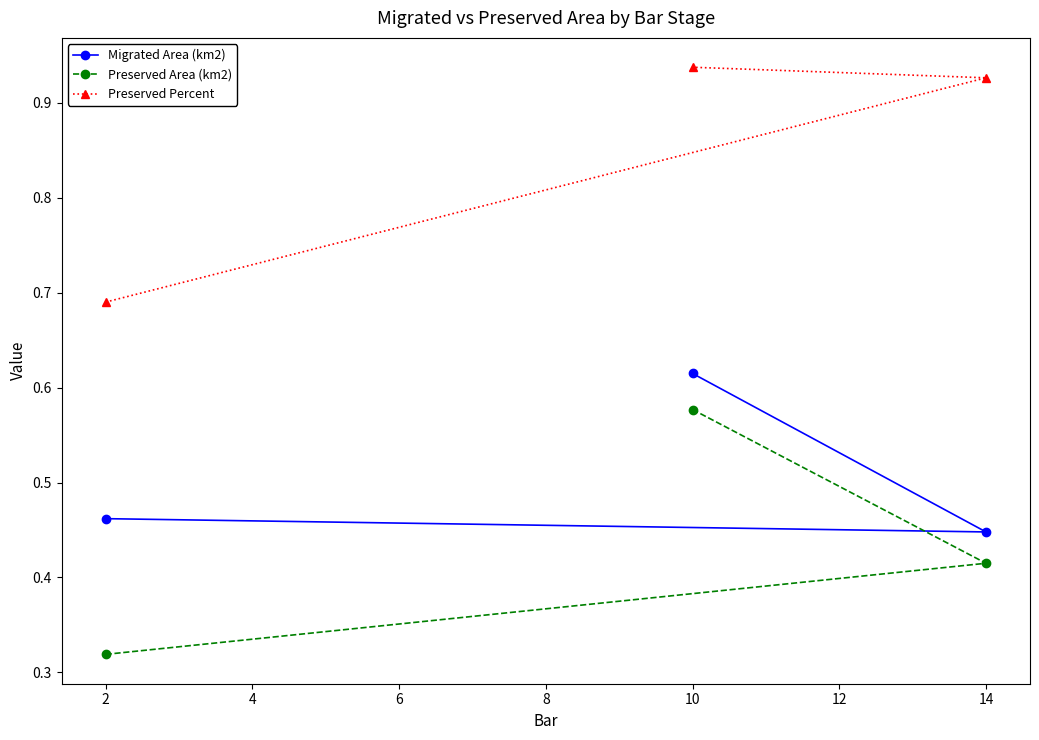

Is this an area chart (filled region under the line)?

No